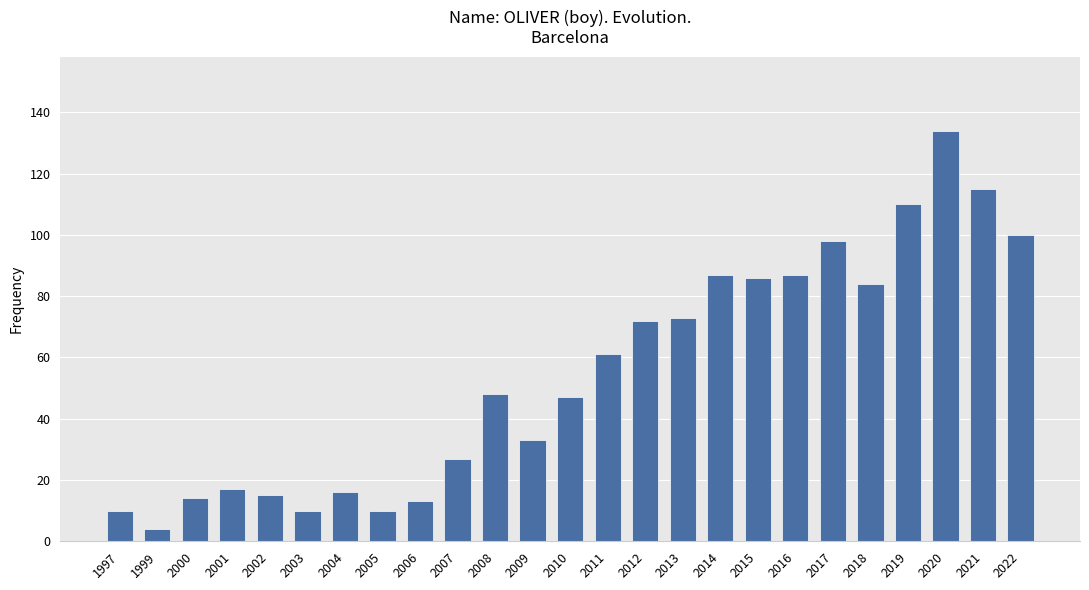

What is the greatest value displayed?

134